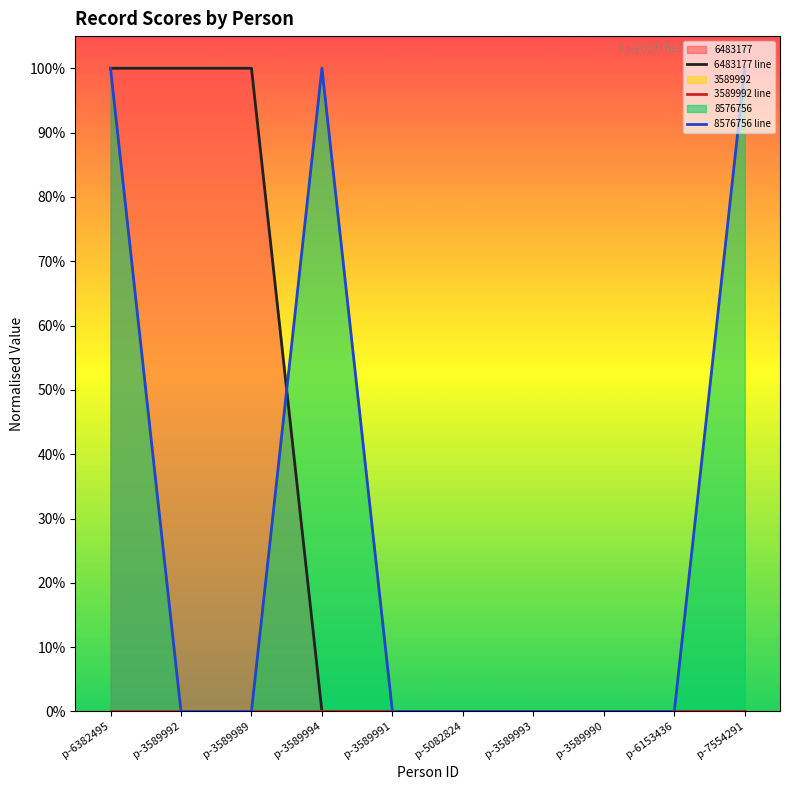

How many lines are shown in the chart?

3